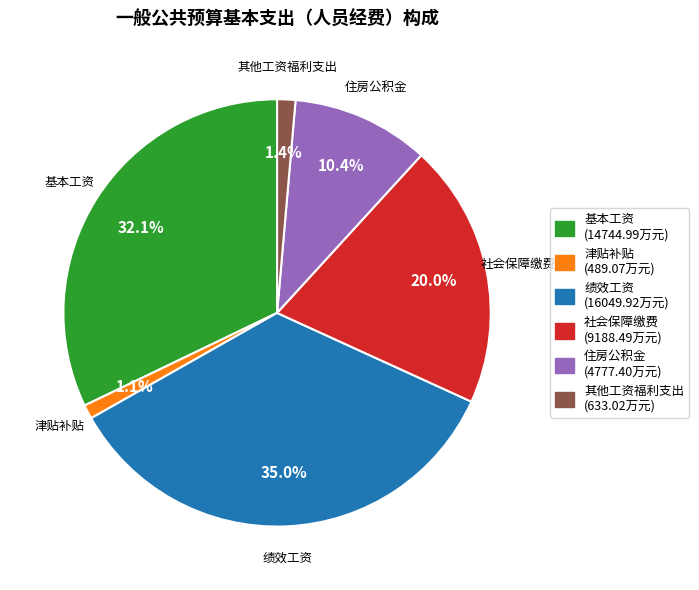

To the nearest percent, what is the difference between the largest and smallest slice percentages?

34%